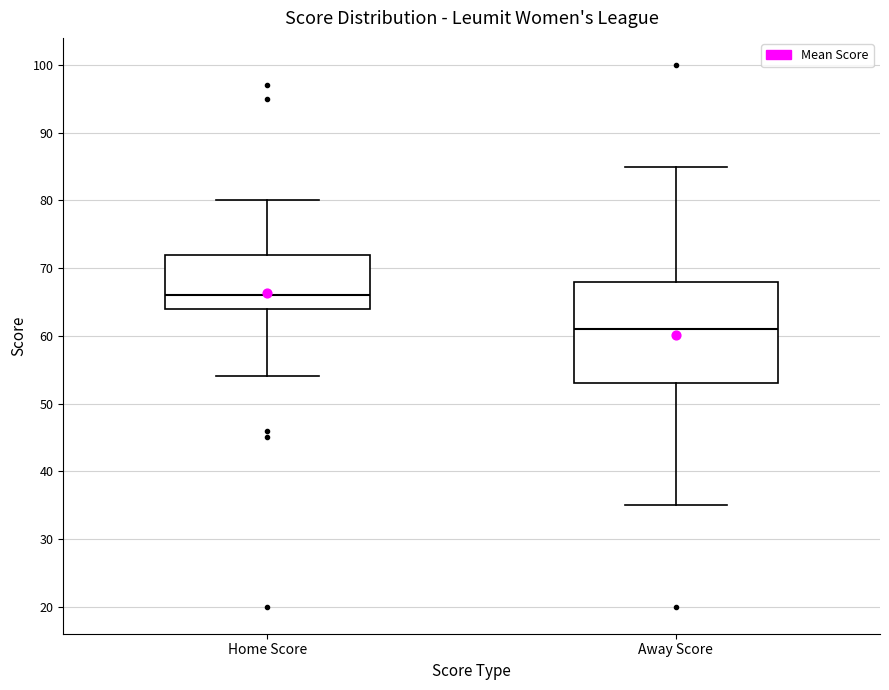

Where is the upper edge of the box for Away Score on the y-axis? The values are not printed on the chart, so give them approximately, as read against the axis.

68